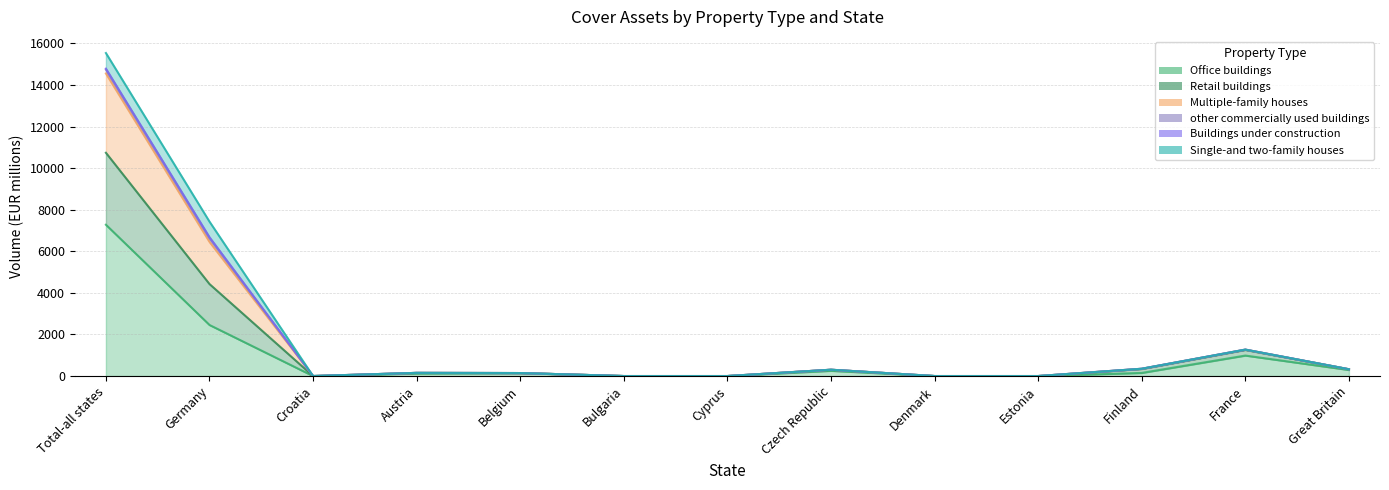

Which has a higher value, Croatia or Total-all states?

Total-all states